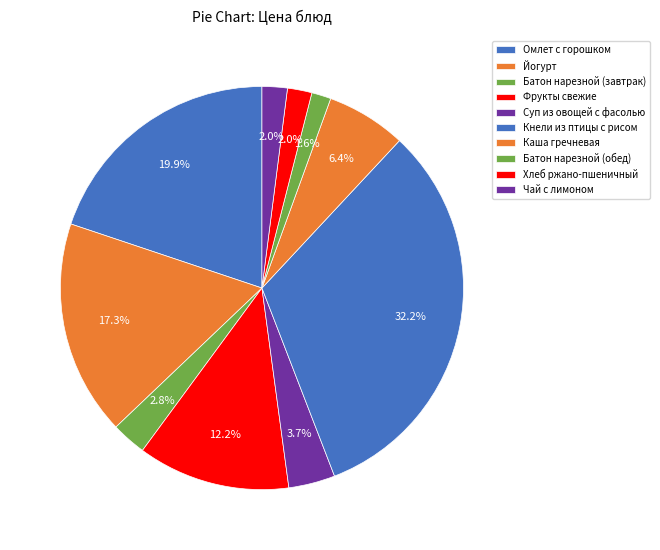

How many slices are in this pie chart?

10